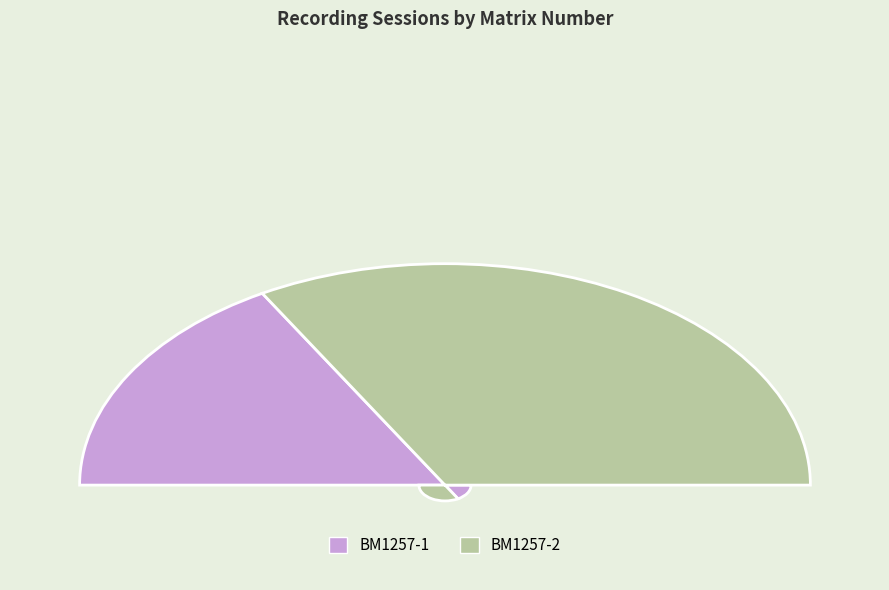

What is the total percentage of BM1257-1 and BM1257-2?

100.0%